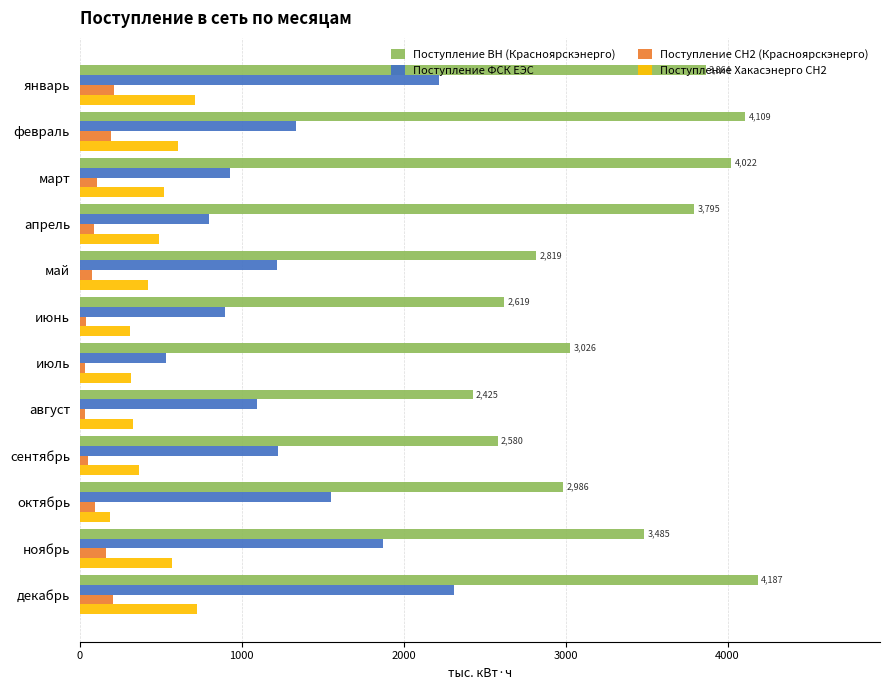

Between июнь and декабрь, which series saw the biggest shift?

Поступление ВН (Красноярскэнерго)